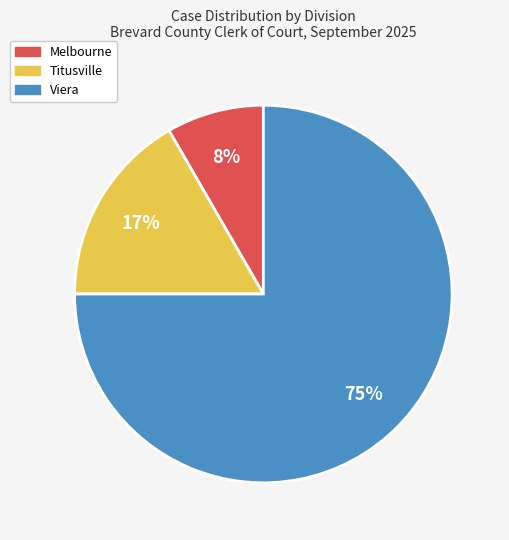

To the nearest percent, what is the difference between the largest and smallest slice percentages?

67%